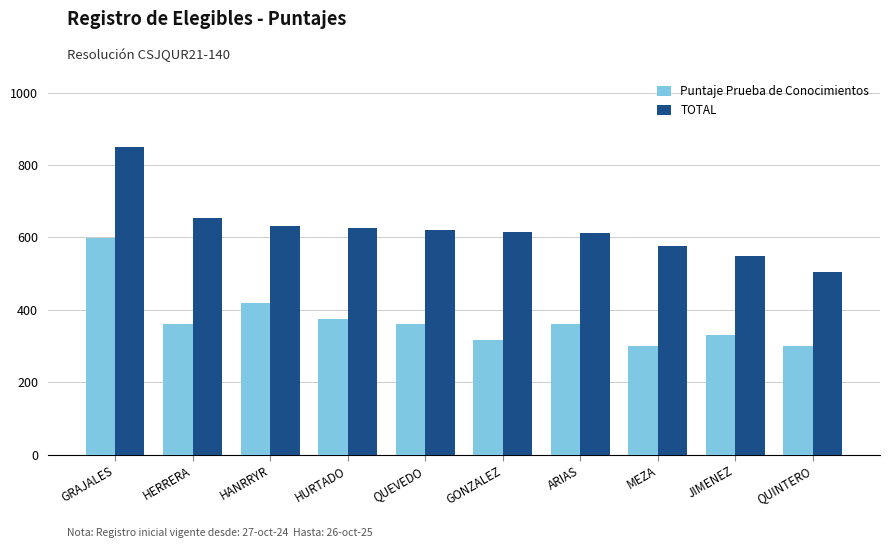

What is the maximum value for Puntaje Prueba de Conocimientos?

597.3